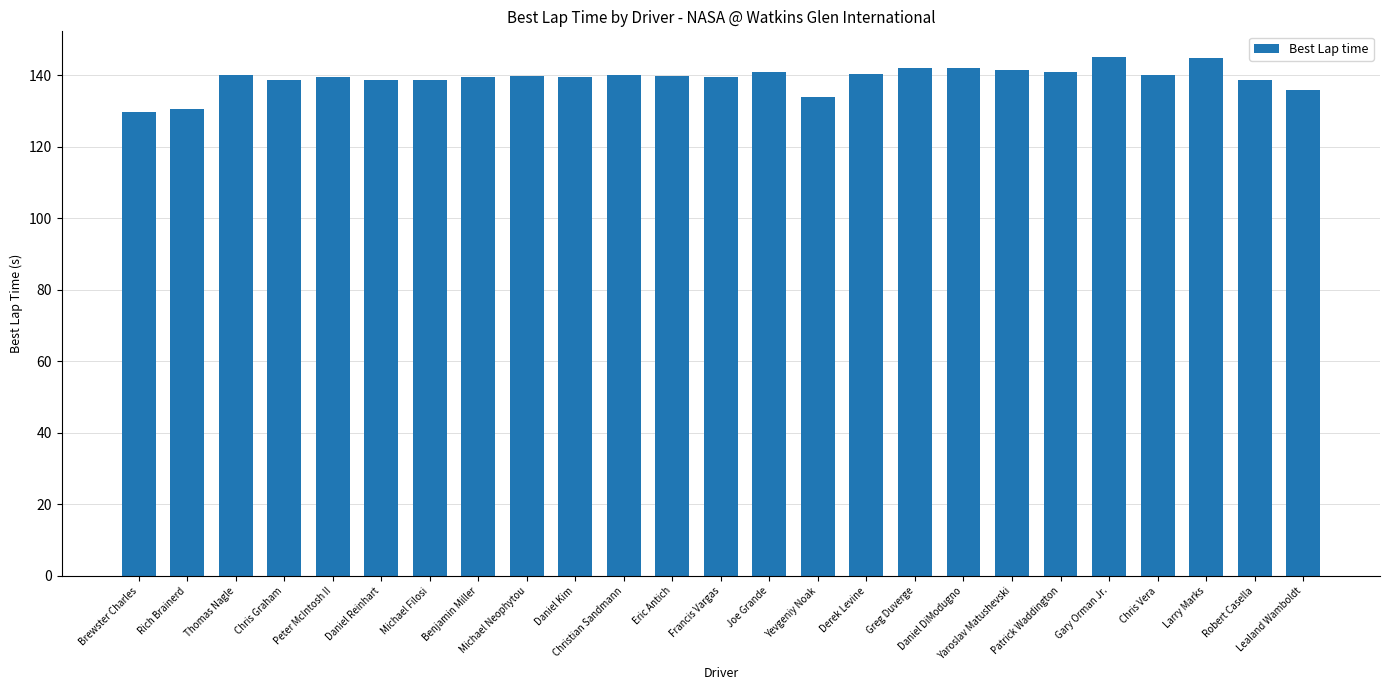

What position from the left is Derek Levine?

16